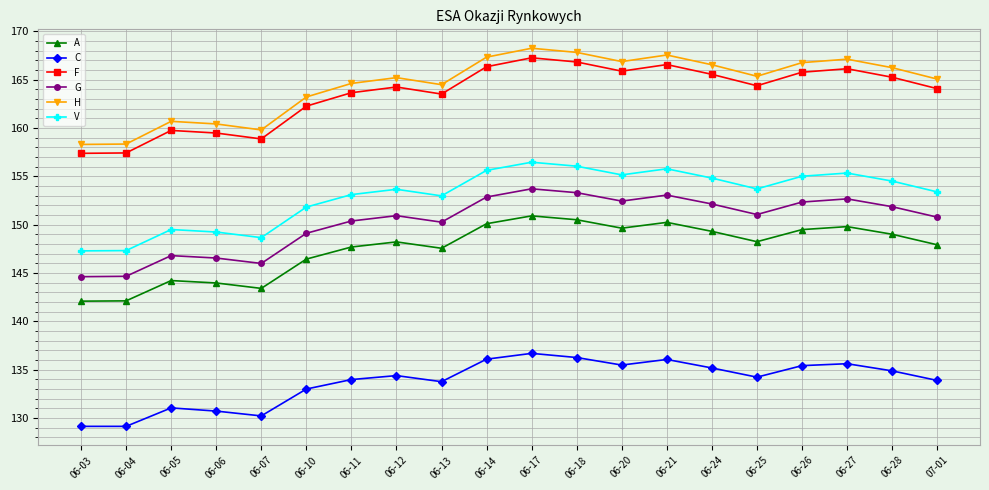

What is the difference between the maximum and second lowest values in the A series?

8.8